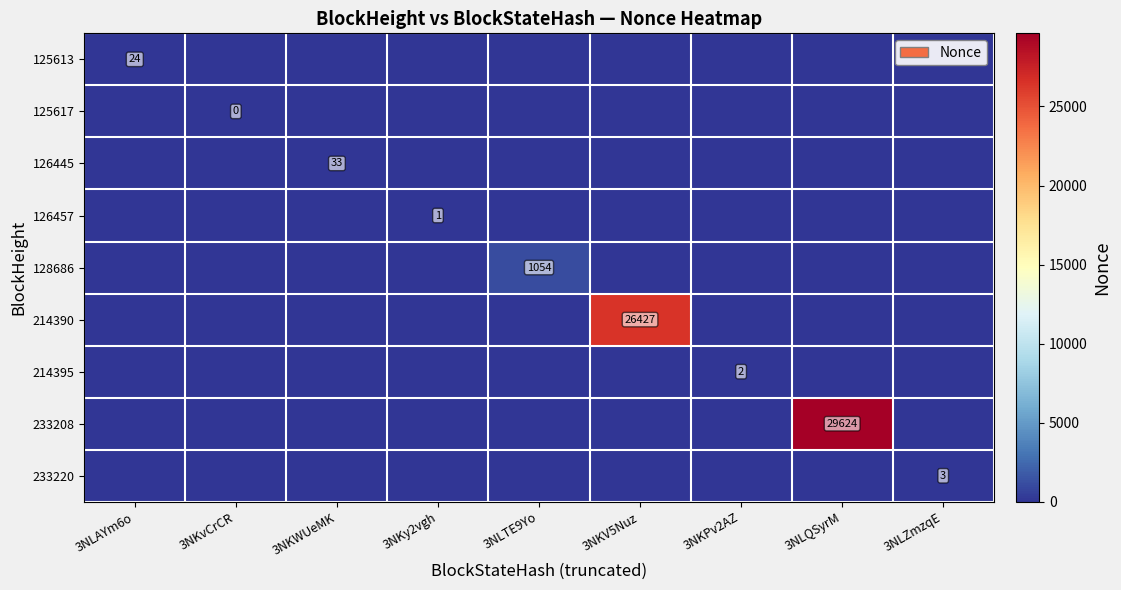

What is the spread (max minus min) of values at 3NLQSyrM?

29624